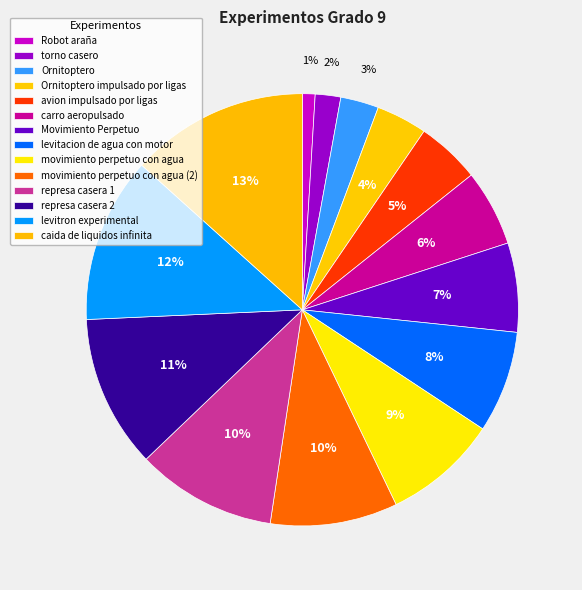

Rank the categories by value from lowest to highest.

Robot araña, torno casero, Ornitoptero, Ornitoptero impulsado por ligas, avion impulsado por ligas, carro aeropulsado, Movimiento Perpetuo, levitacion de agua con motor, movimiento perpetuo con agua, movimiento perpetuo con agua (2), represa casera 1, represa casera 2, levitron experimental, caida de liquidos infinita